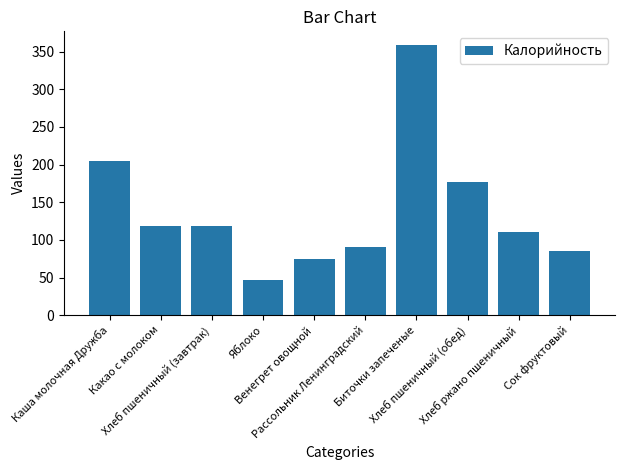

Where is the data nearest to the value 203?

Каша молочная Дружба